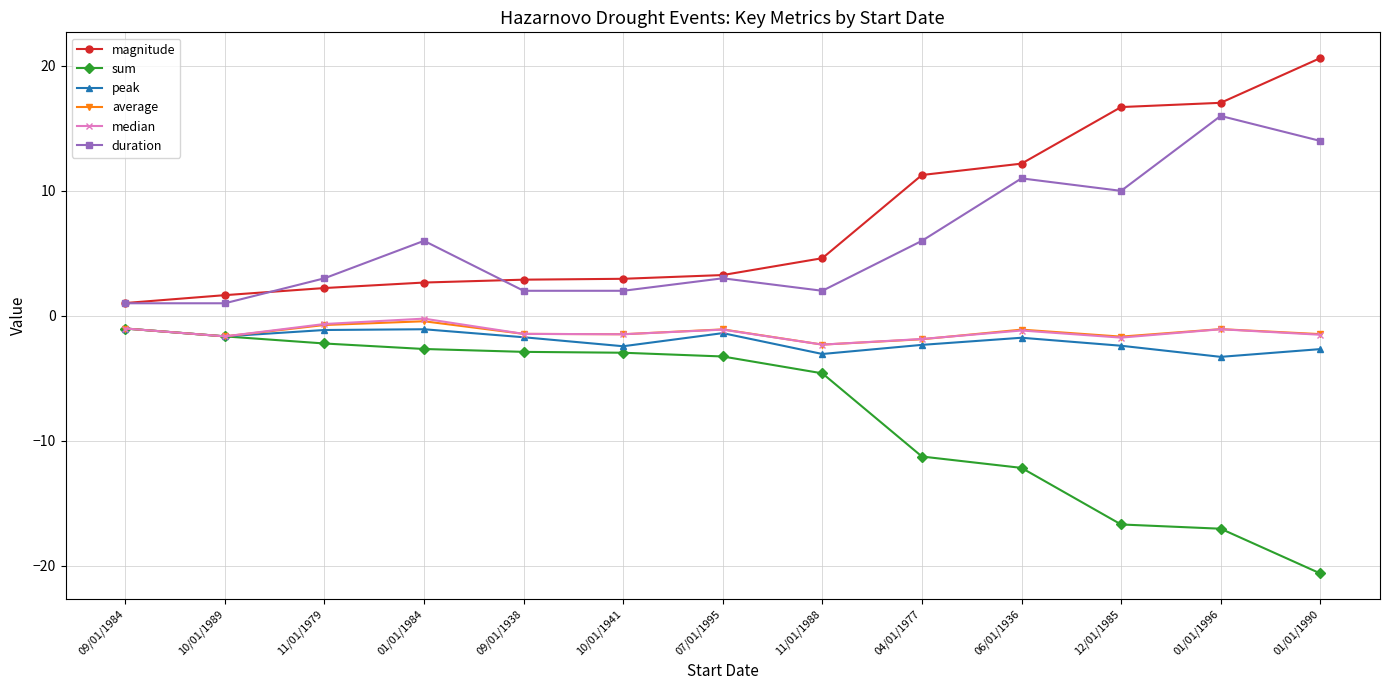

What is the difference between the maximum and minimum values in the magnitude series?

19.6